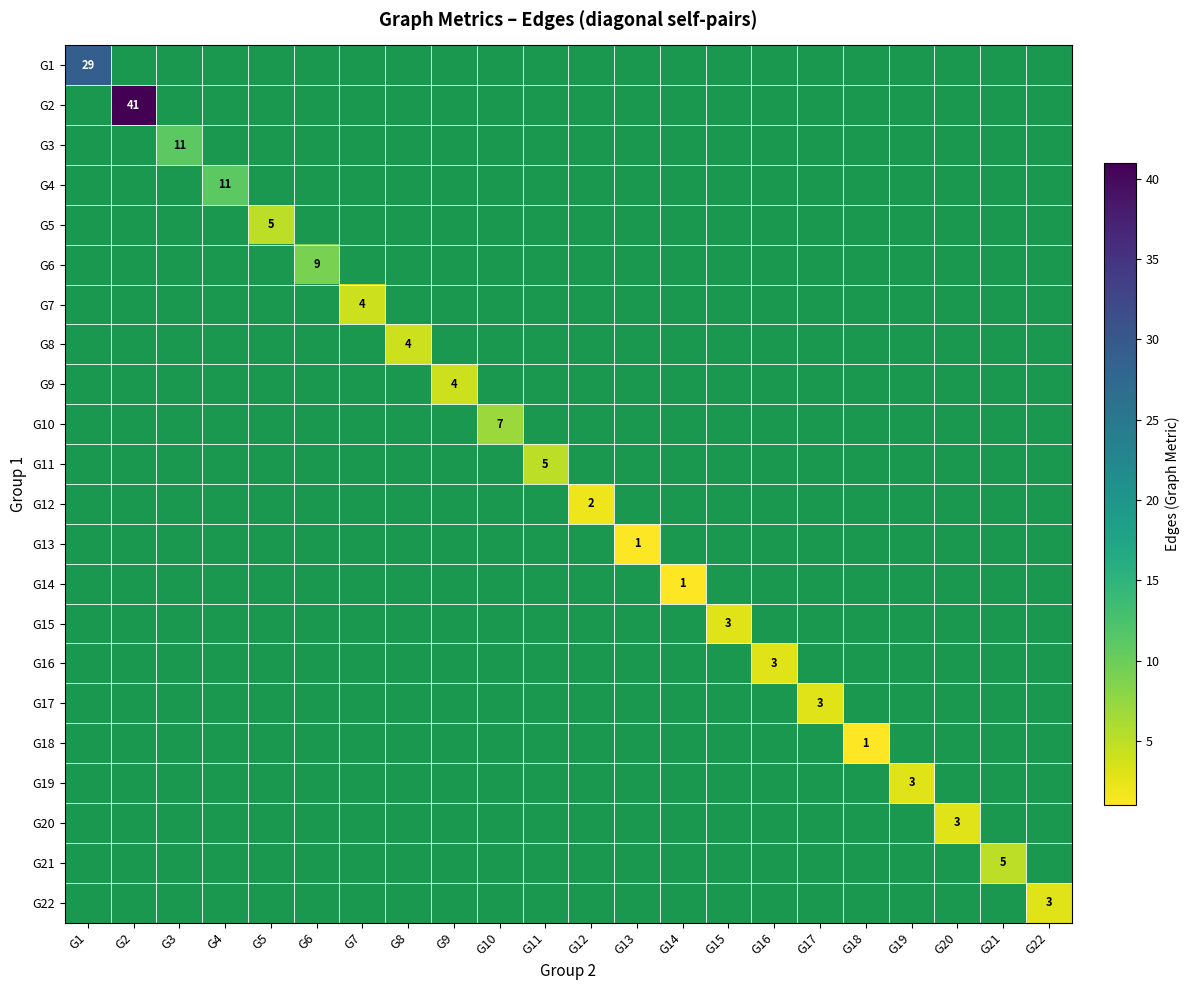

Is it true that G10 equals 7 at G10?

True